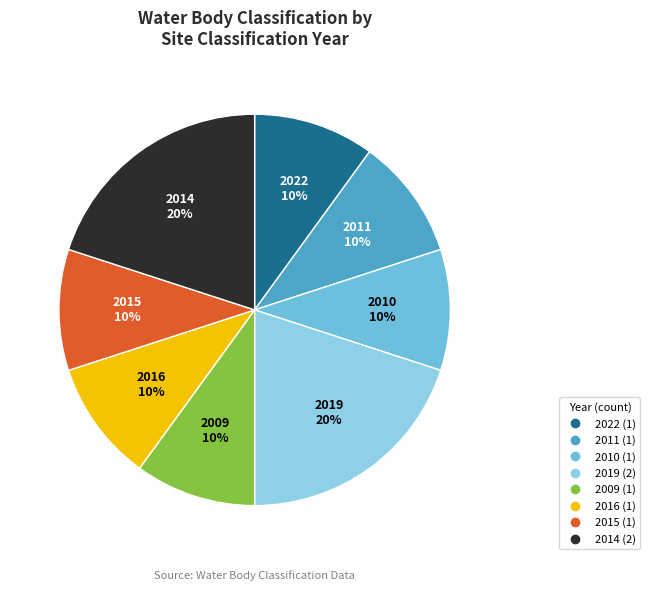

Combined, do 2009 and 2022 account for over 50%?

No